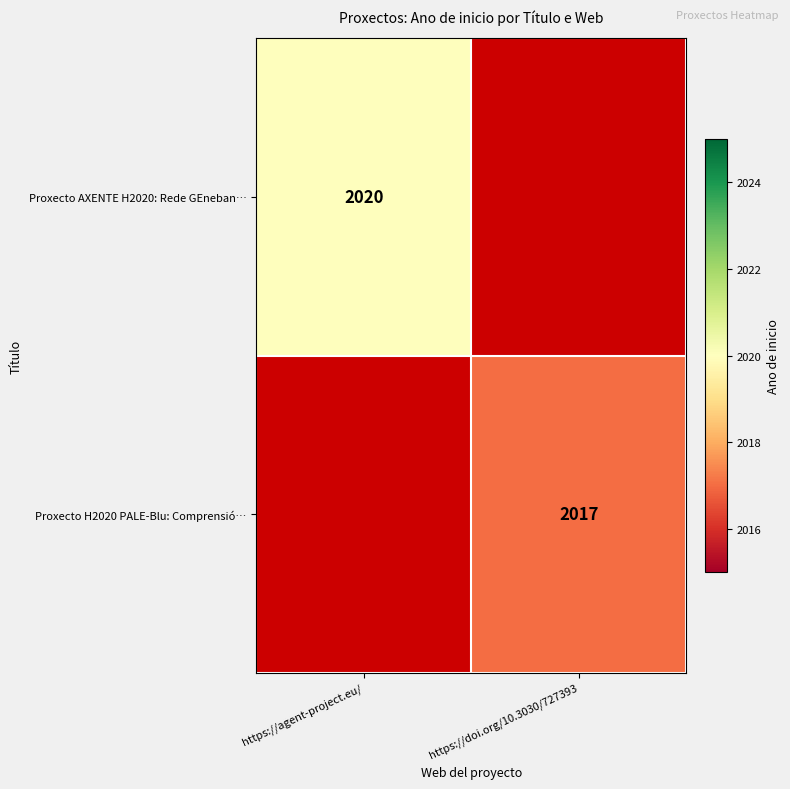

How many series are shown in this chart?

2